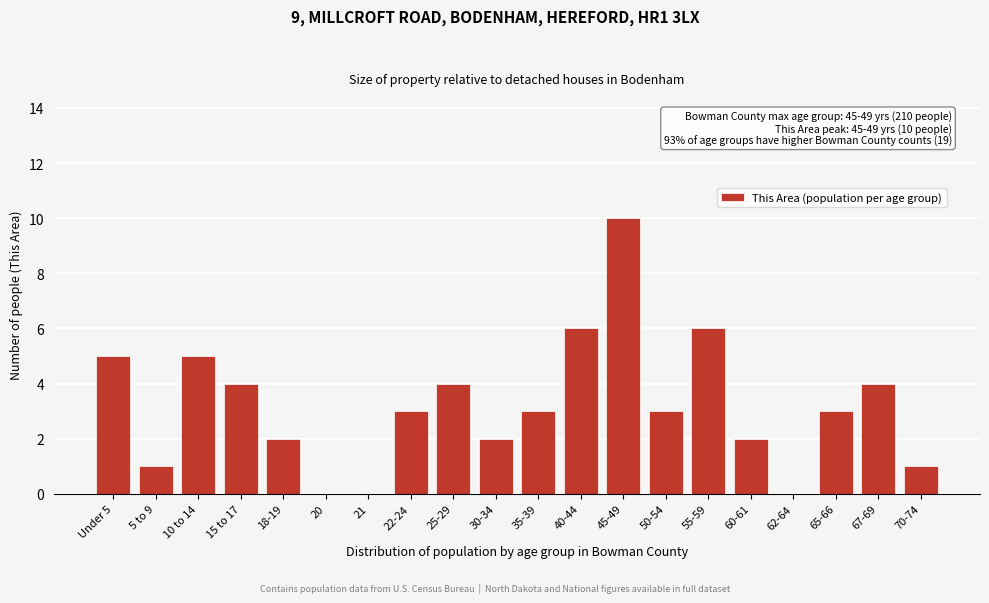

Reading left to right, transcribe all the data shown in this chart.

Under 5=5	5 to 9=1	10 to 14=5	15 to 17=4	18-19=2	20=0	21=0	22-24=3	25-29=4	30-34=2	35-39=3	40-44=6	45-49=10	50-54=3	55-59=6	60-61=2	62-64=0	65-66=3	67-69=4	70-74=1